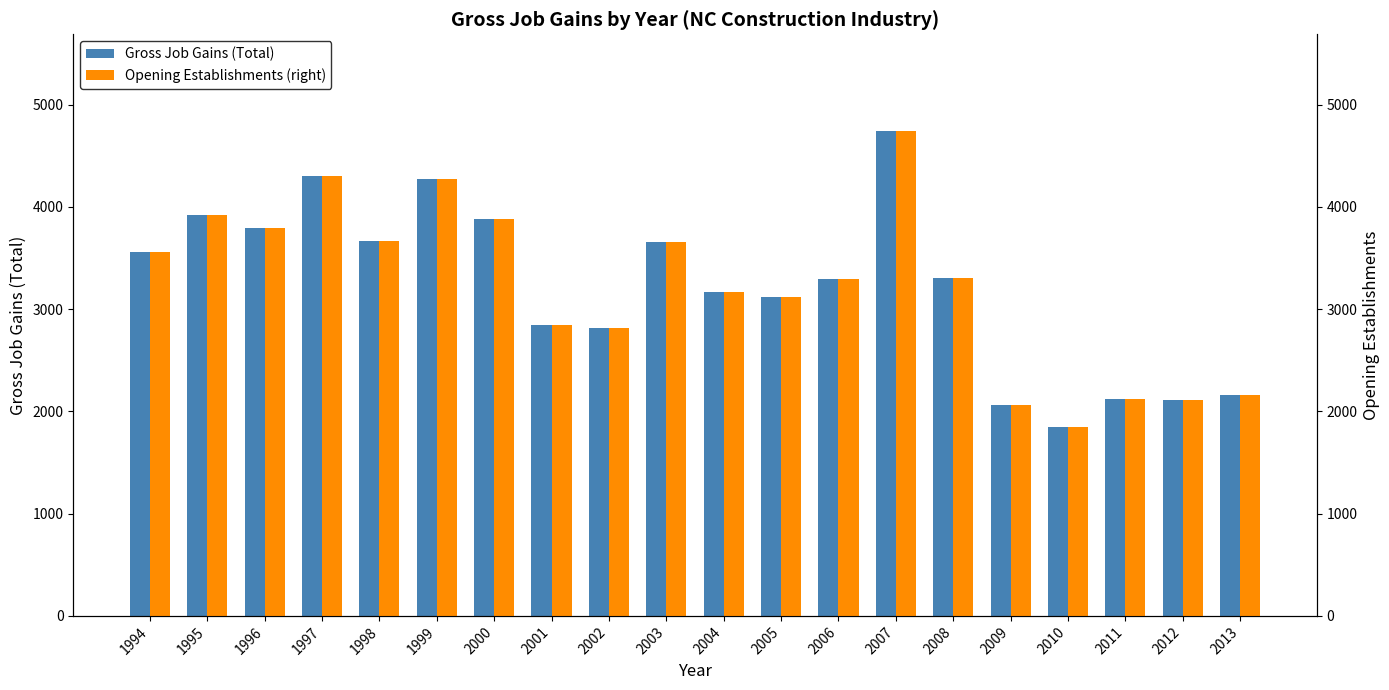

Where does the Gross Job Gains (Total) series first go above 3308?

1994